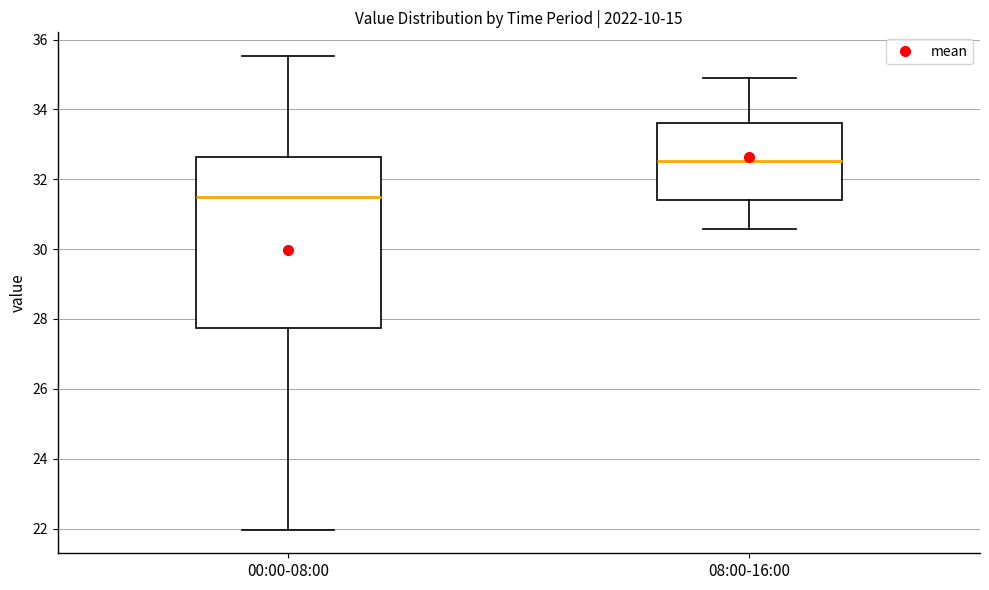

Where is the lower edge of the box for 08:00-16:00 on the y-axis? The values are not printed on the chart, so give them approximately, as read against the axis.

31.4